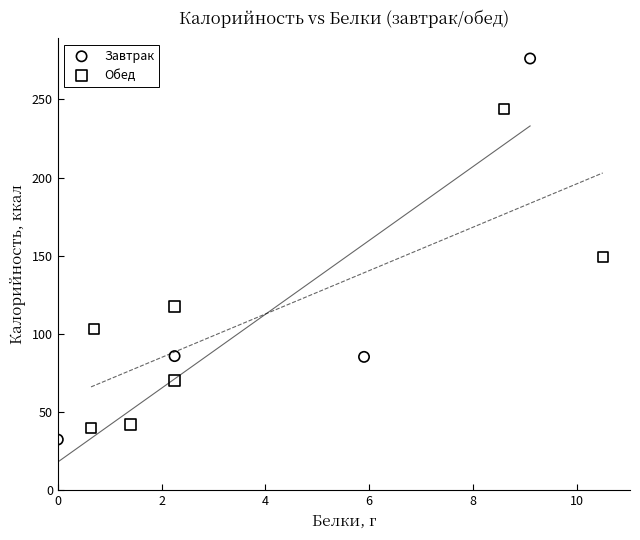

Which series has the largest Y range (max minus min)?

Завтрак